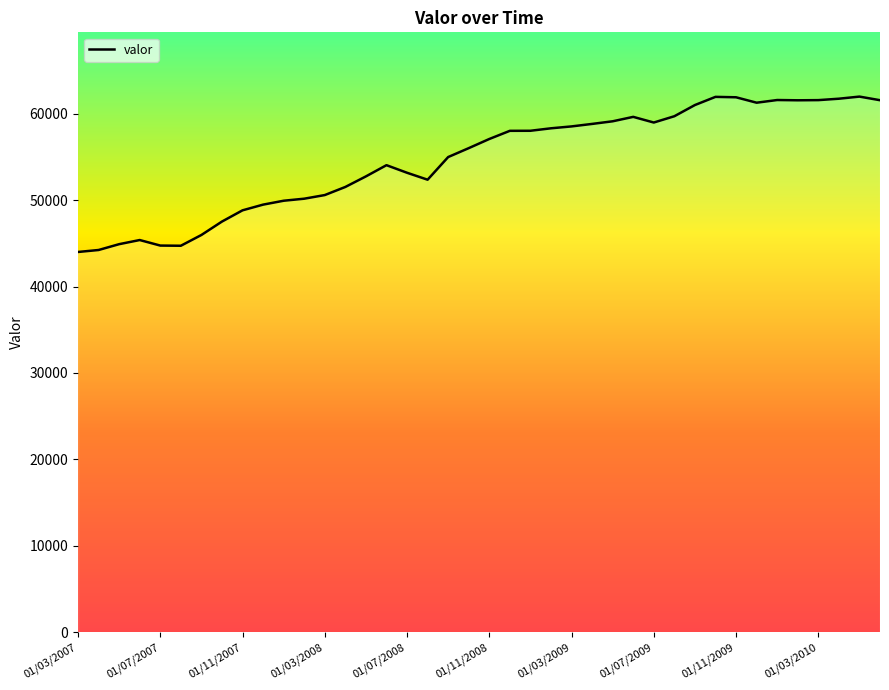

What is the minimum value shown in the chart?

43997